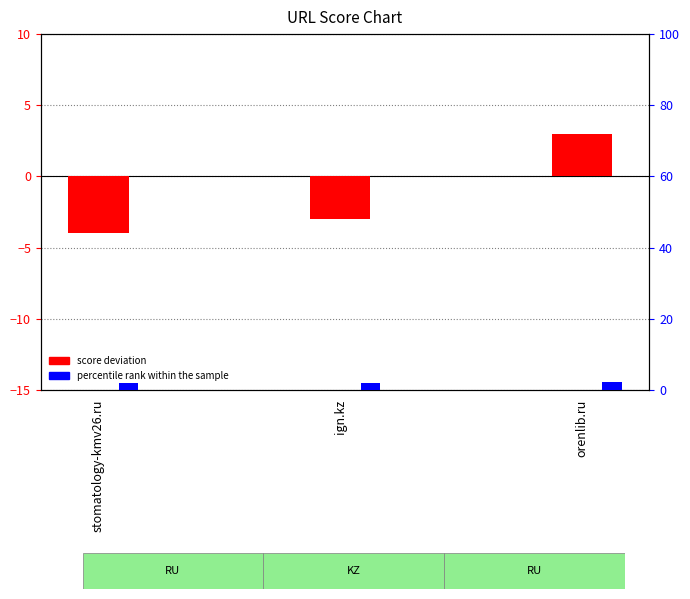

Which label corresponds to the smallest value in the chart?

stomatology-kmv26.ru